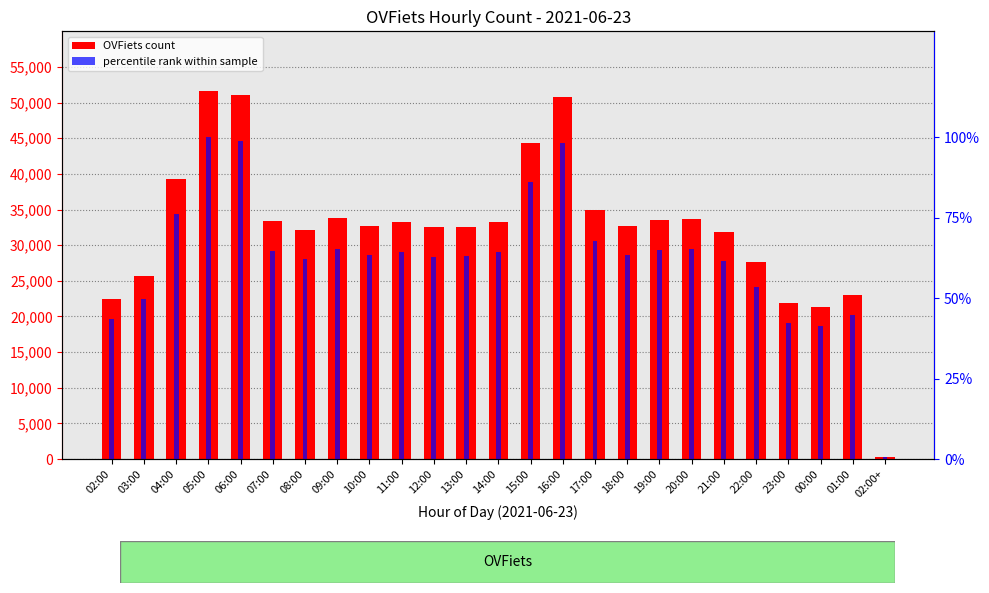

The OVFiets count series shows 33331.0 at 07:00. True or false?

True